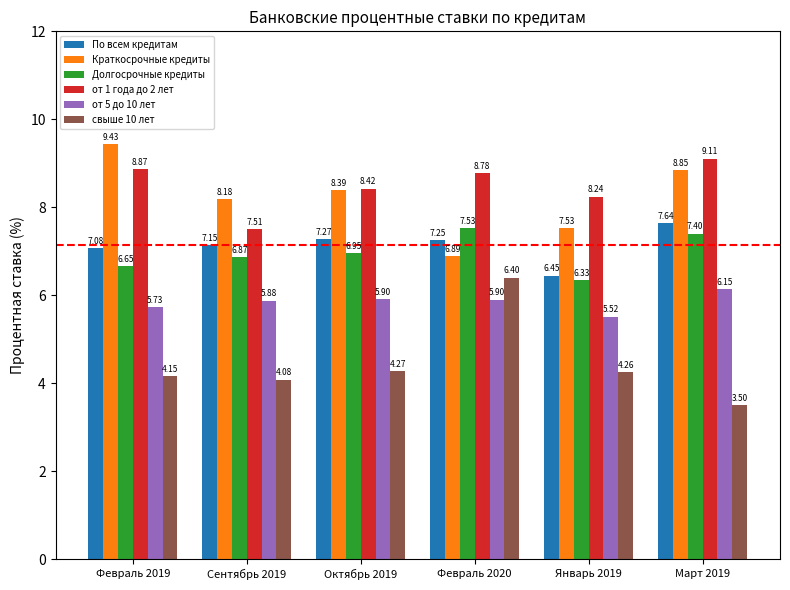

Which series has the largest range (max minus min)?

свыше 10 лет